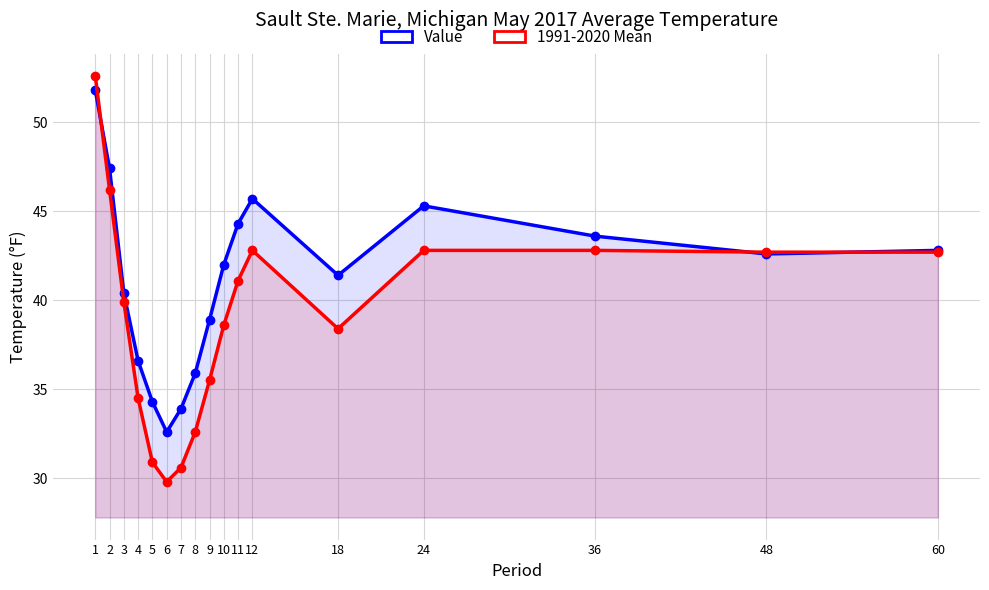

Which category has the lowest value across all series?

6